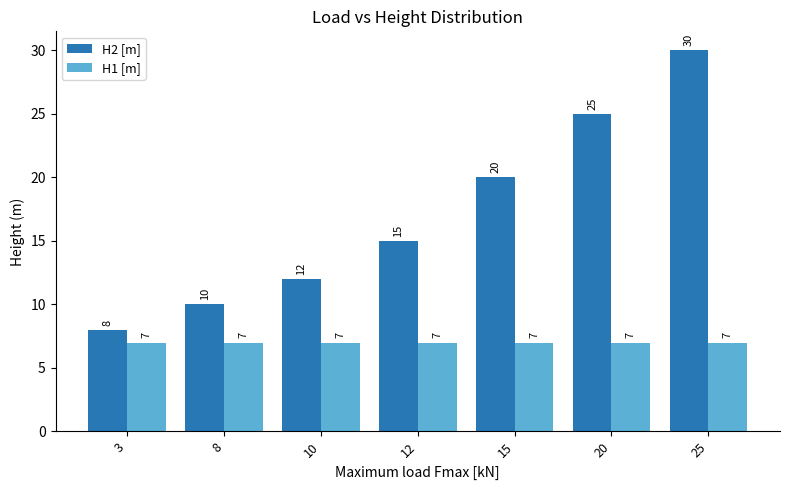

How many data points in H2 [m] are less than 15?

3